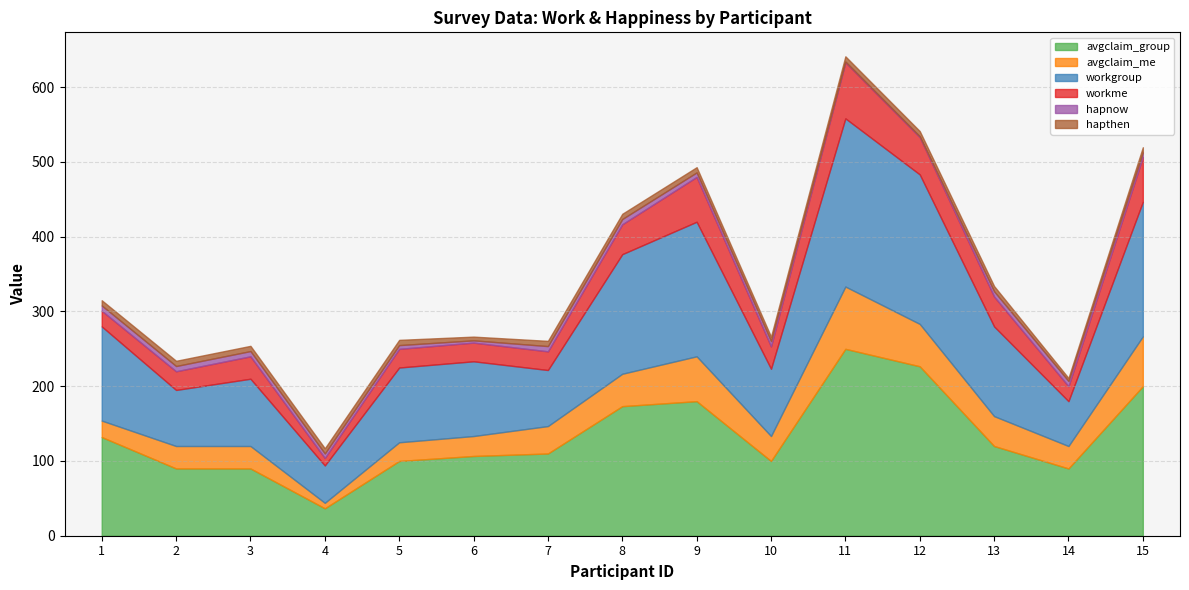

Is the value of avgclaim_group at 12 greater than the value of workgroup at 2?

Yes